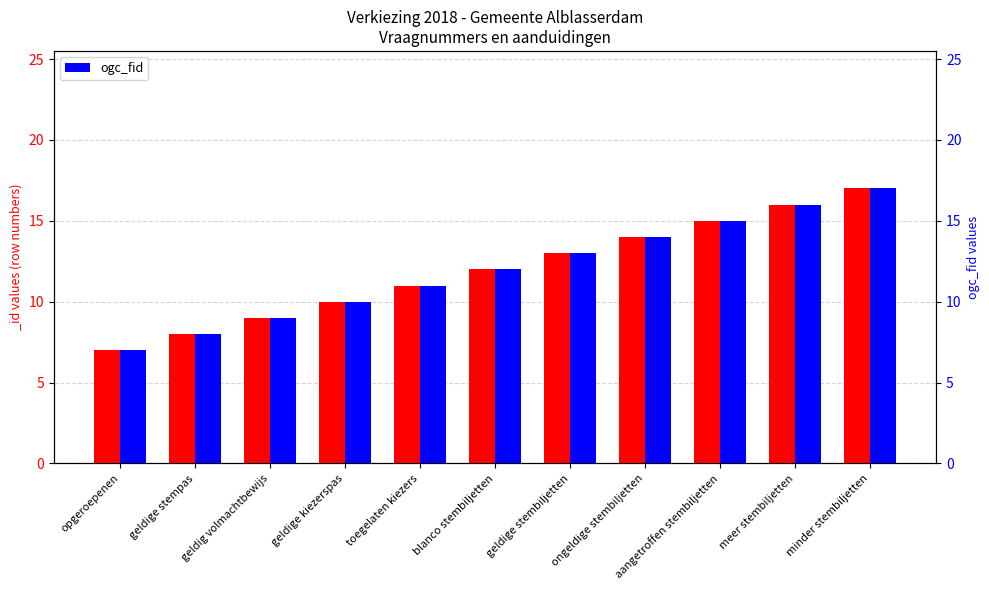

How many data points are less than 12?

5